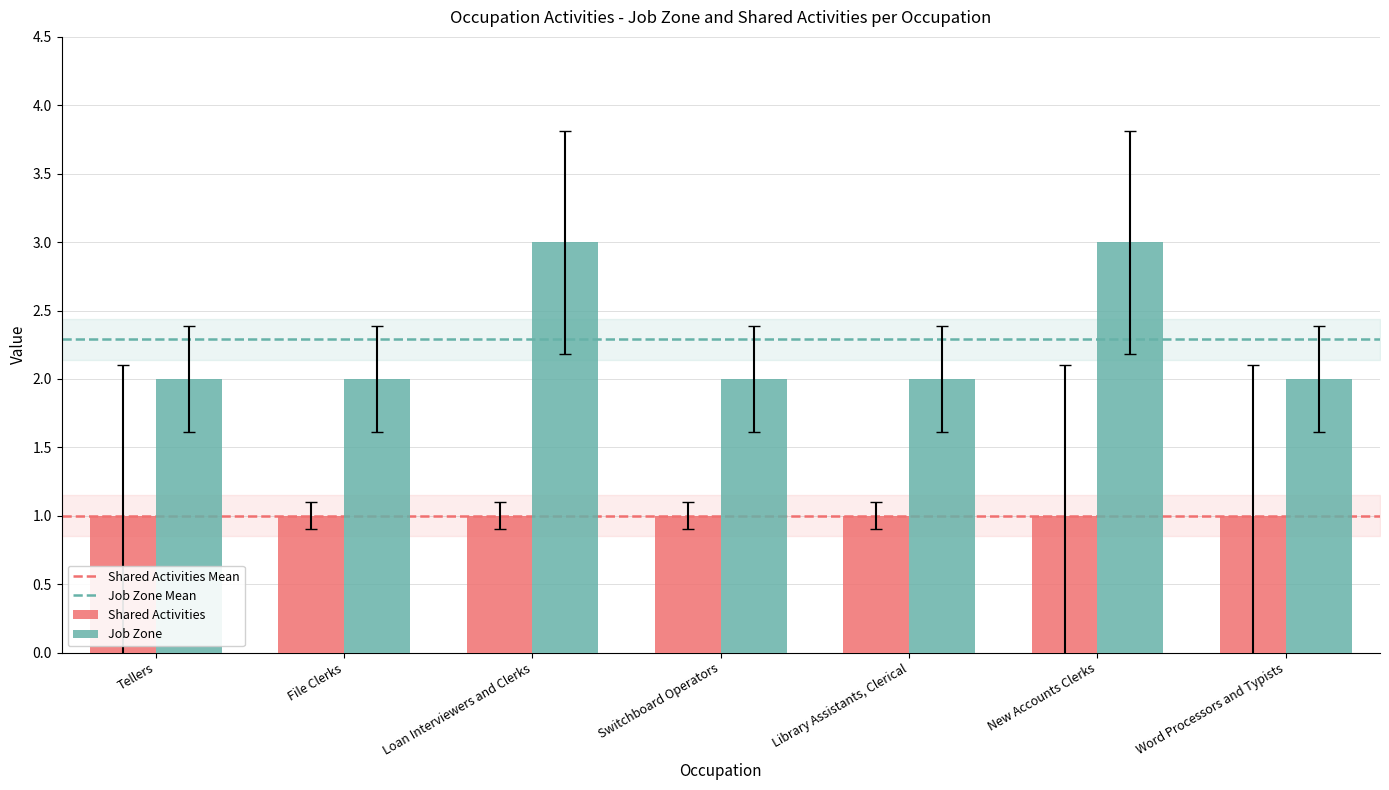

Which series has the widest spread of values?

Job Zone